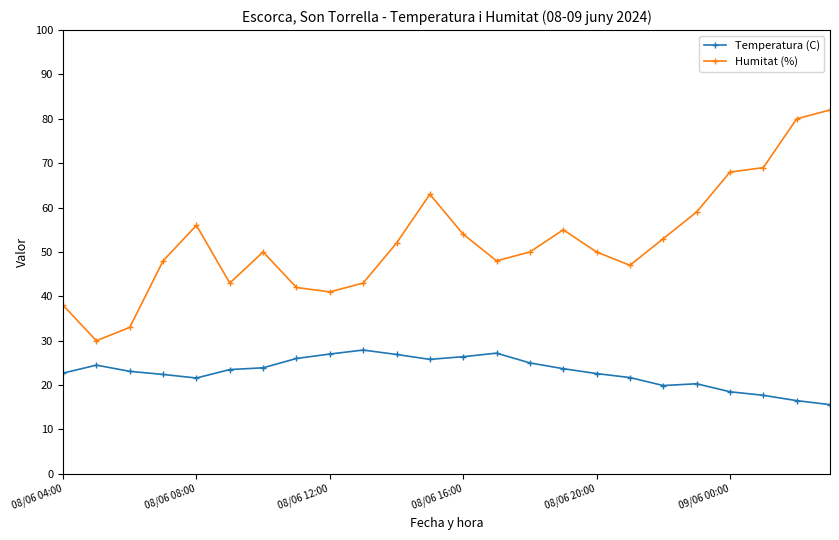

What is the lowest value of the Humitat (%) series?

30.0